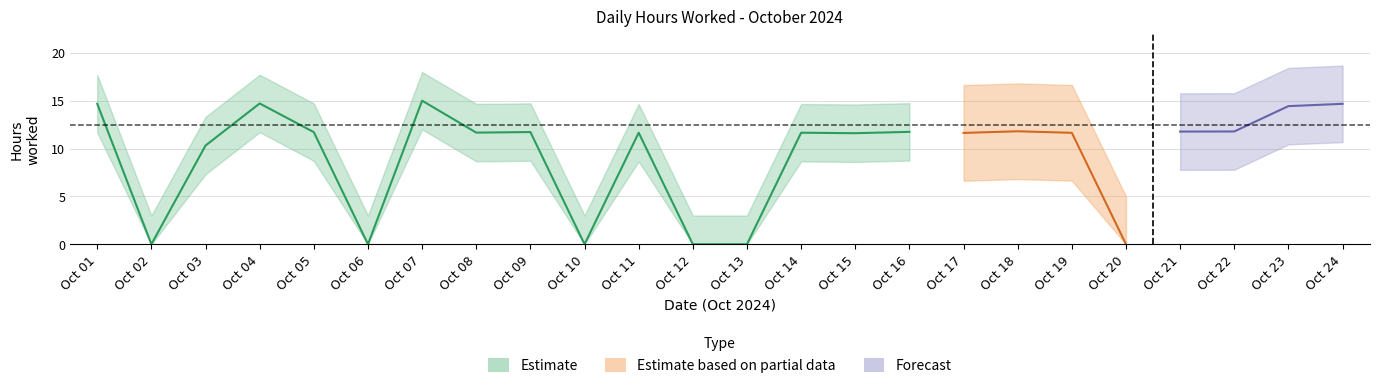

How many interior local valleys (lower than both neighbors) does the data have?

7